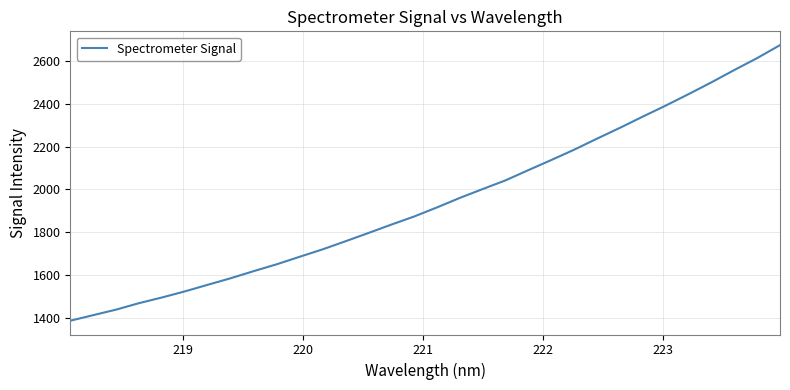

What is the maximum value shown in the chart?

2675.8